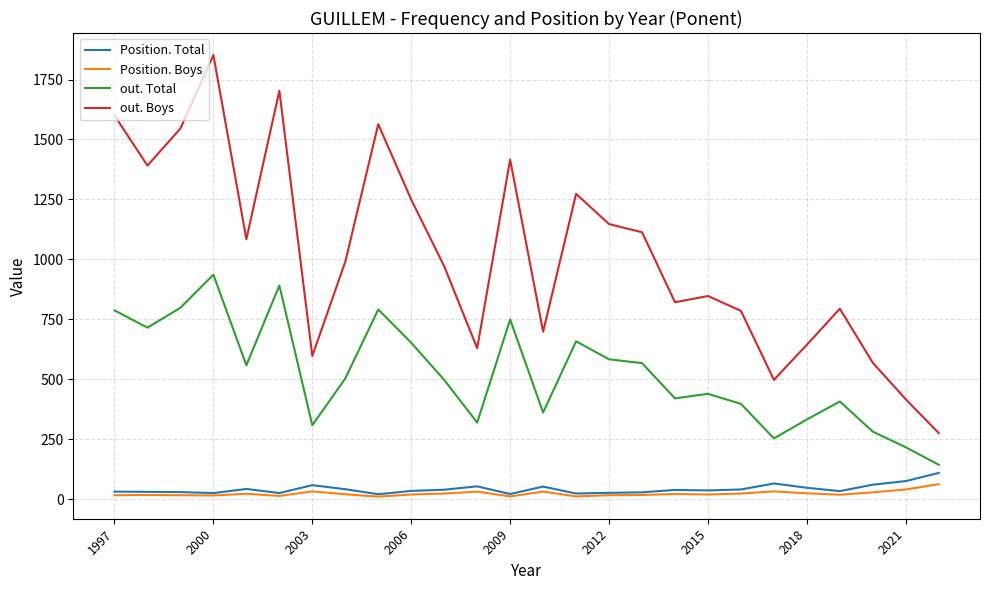

Which series has the largest range (max minus min)?

out. Boys